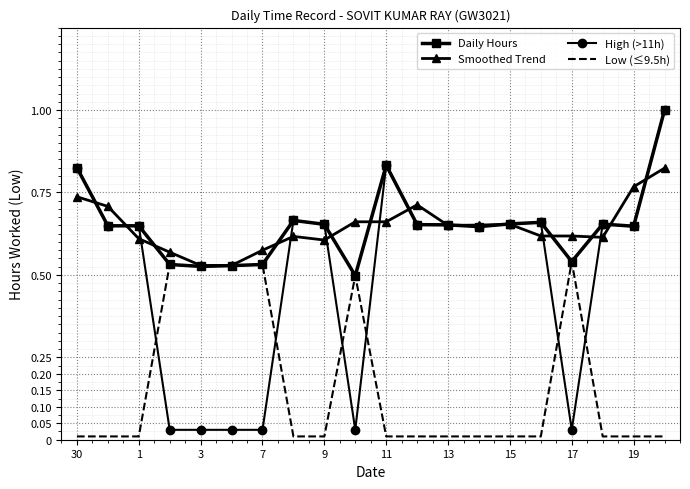

What is the greatest value displayed?

1.0